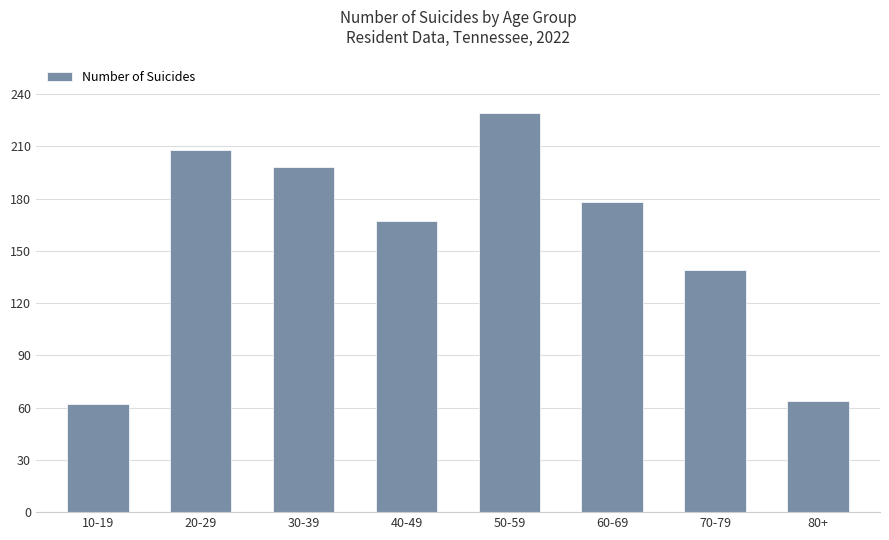

How many values are below 178?

4